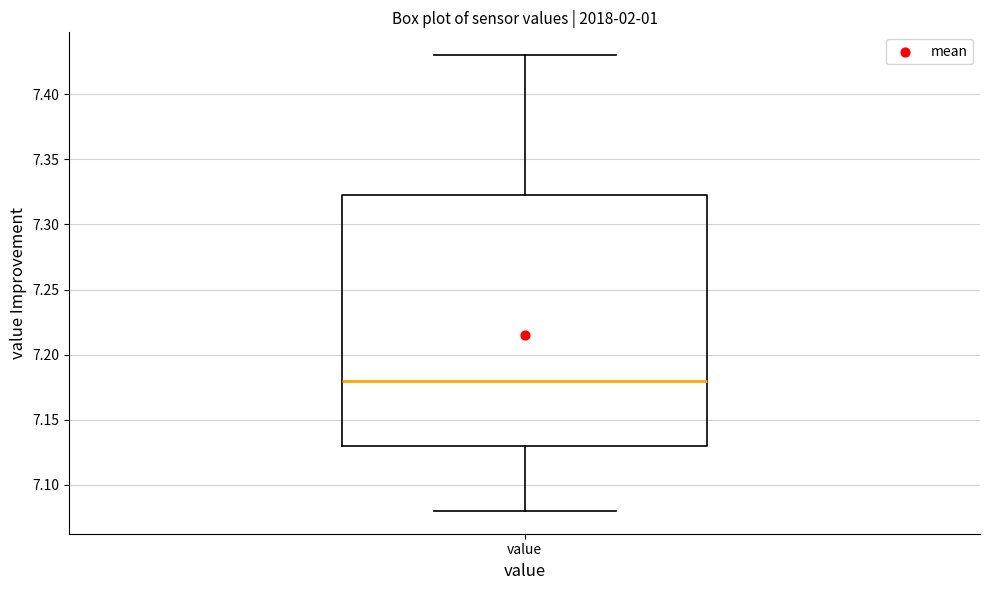

Read this box plot against the y-axis: the position of the median line, the range covered by the box, and the ends of both whiskers. The values are not printed on the chart, so give them approximately, as read against the axis.

median 7.180, box 7.130 to 7.325, whiskers 7.080 to 7.430